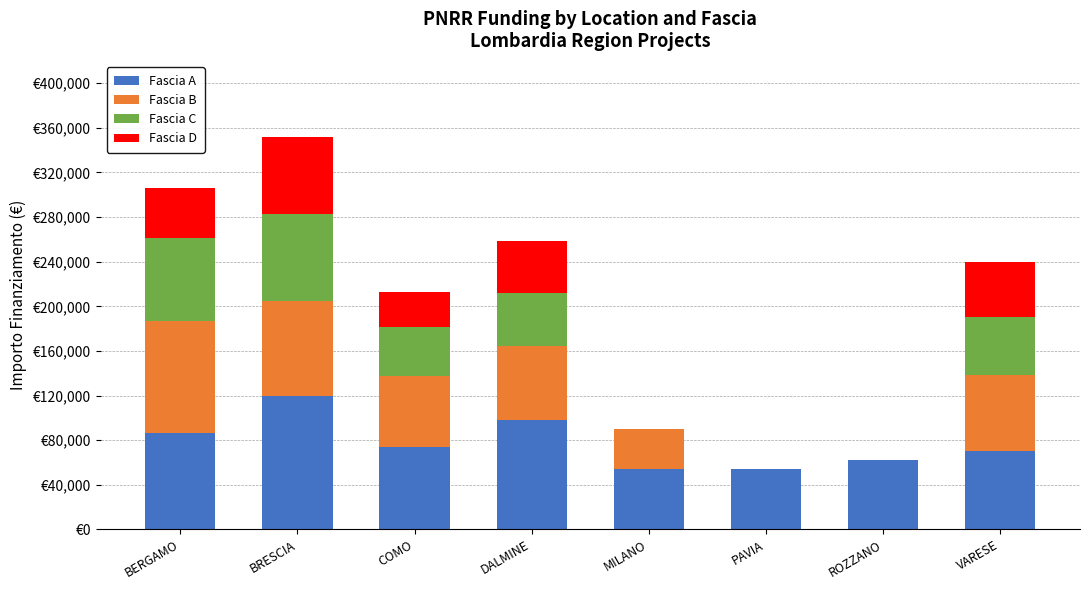

Are the bars grouped side by side (vs. stacked)?

No